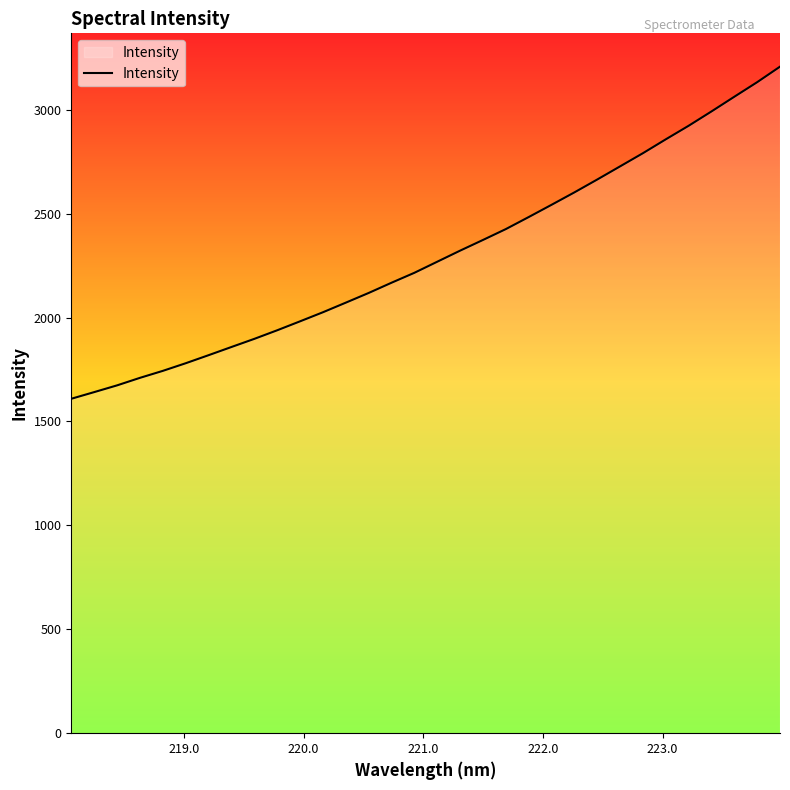

What is the greatest value displayed?

3207.5